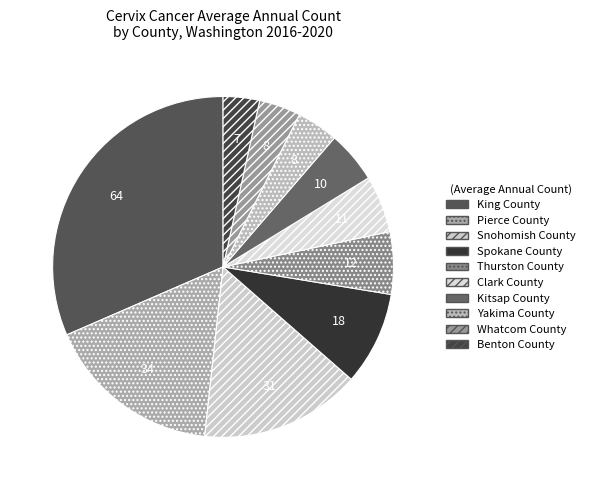

What percentage is the Benton County slice, to the nearest percent?

3%